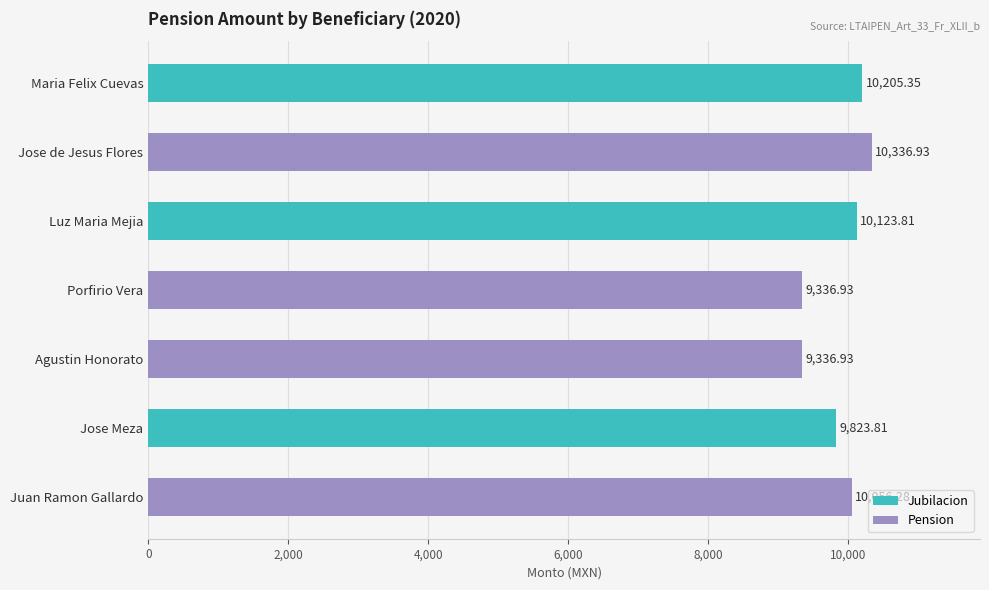

The value at Porfirio Vera is 9336.9. True or false?

True